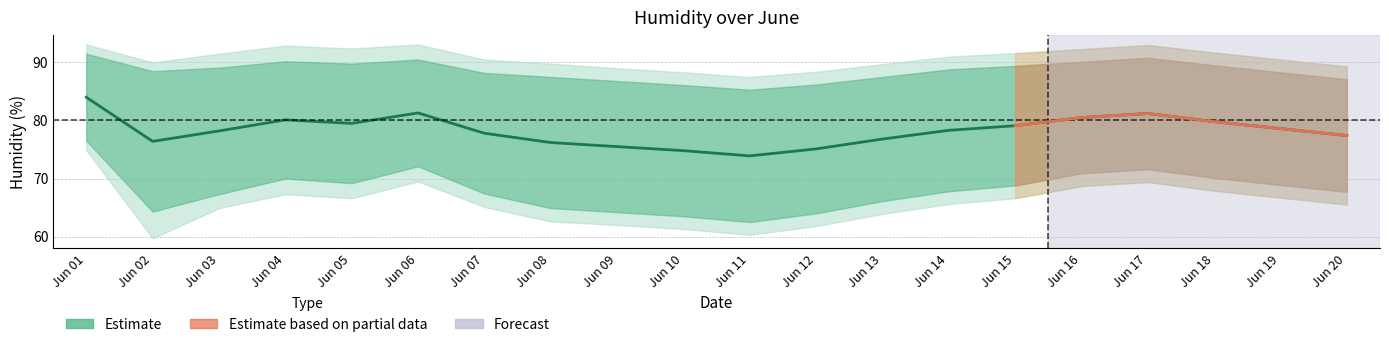

What value does the data have at Jun 04?

80.1